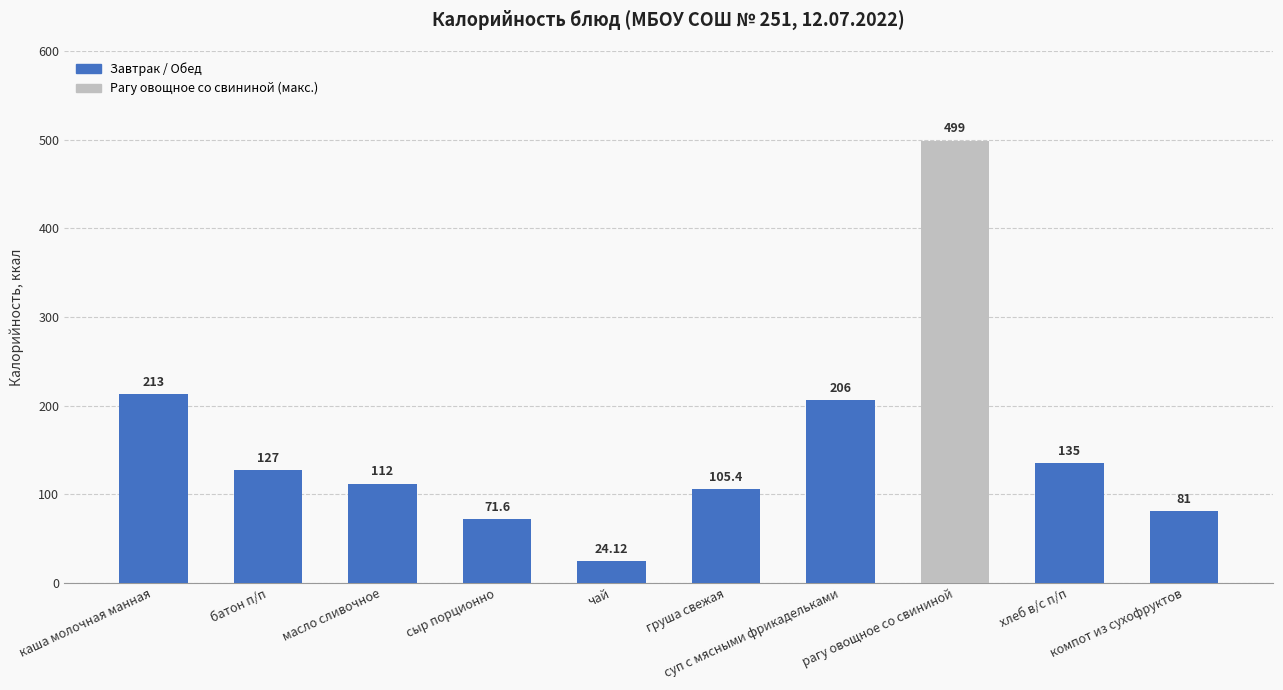

Reading left to right, transcribe all the data shown in this chart.

213.0	127.0	112.0	71.6	24.1	105.4	206.0	499.0	135.0	81.0